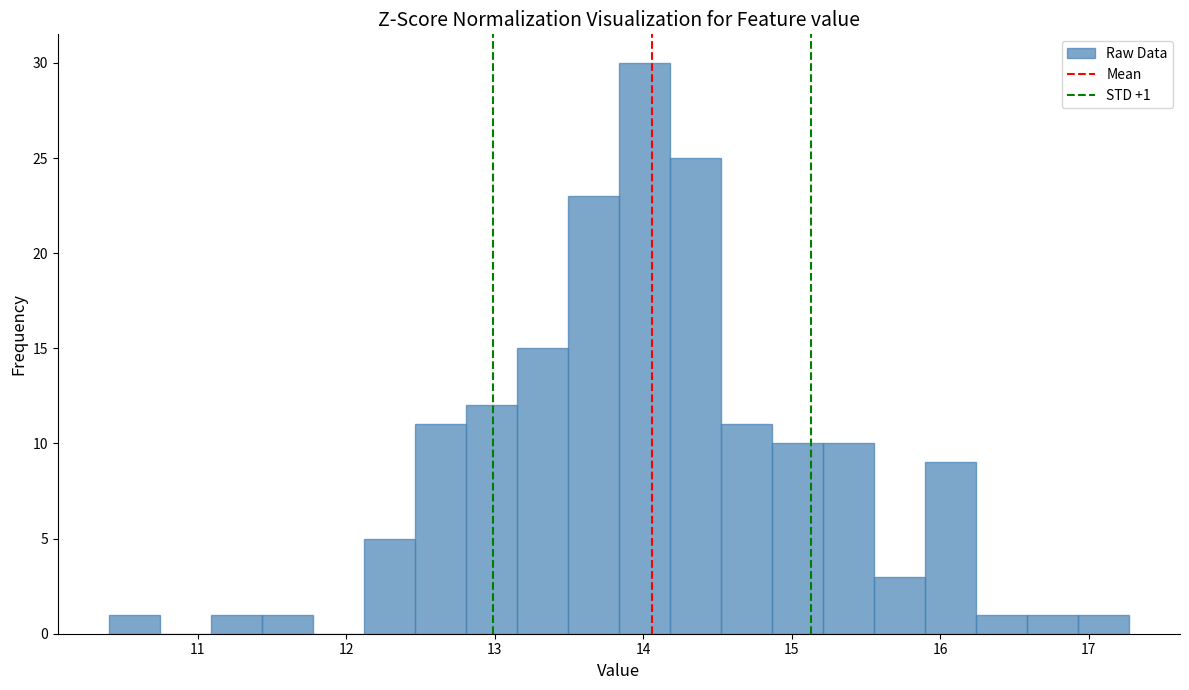

Around what value on the x-axis is the tallest bar? Give the approximate position of its centre, as read against the axis.

14.0